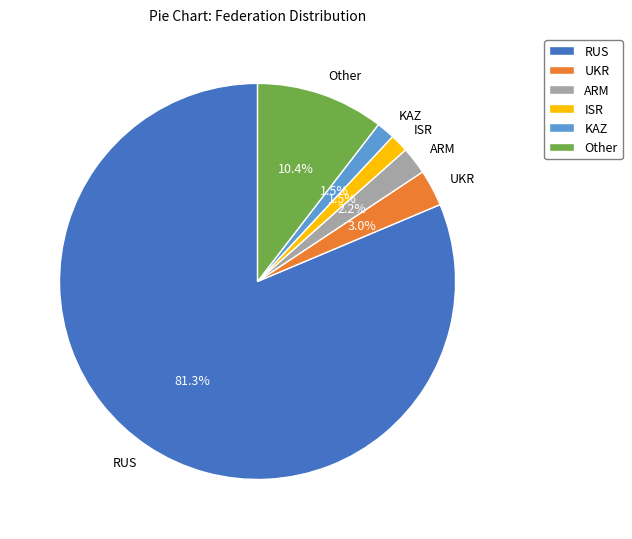

What percentage is NOT represented by UKR?

97.0%